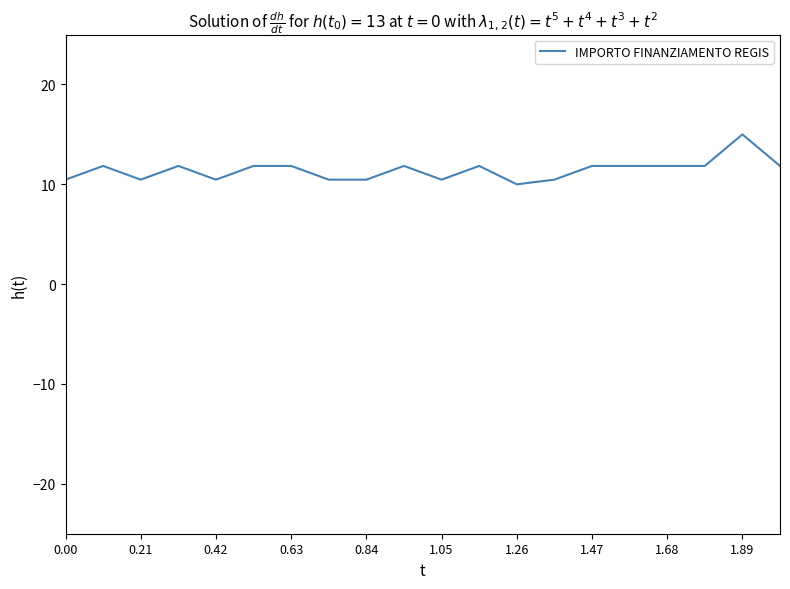

What is the greatest value displayed?

15.0